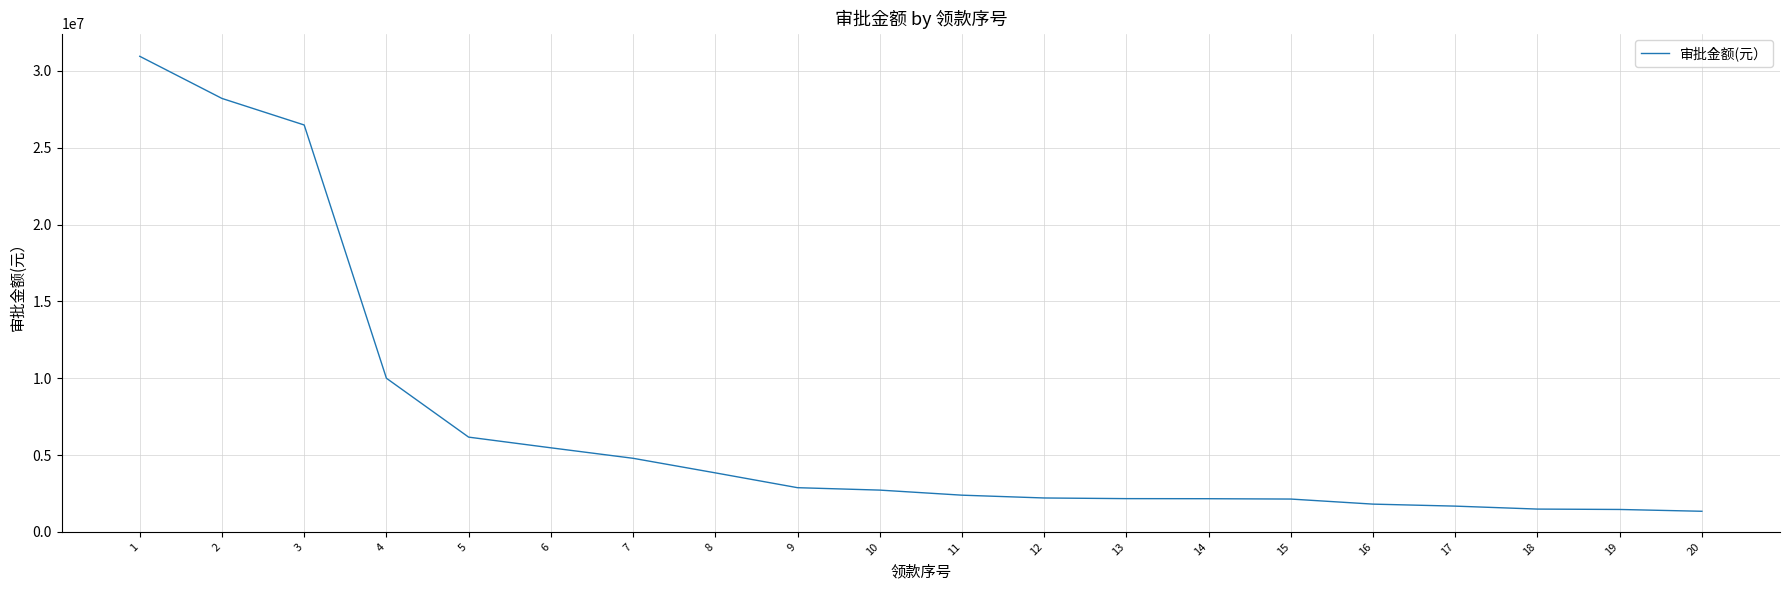

What is the ratio of the value at 2 to the value at 4?

2.8